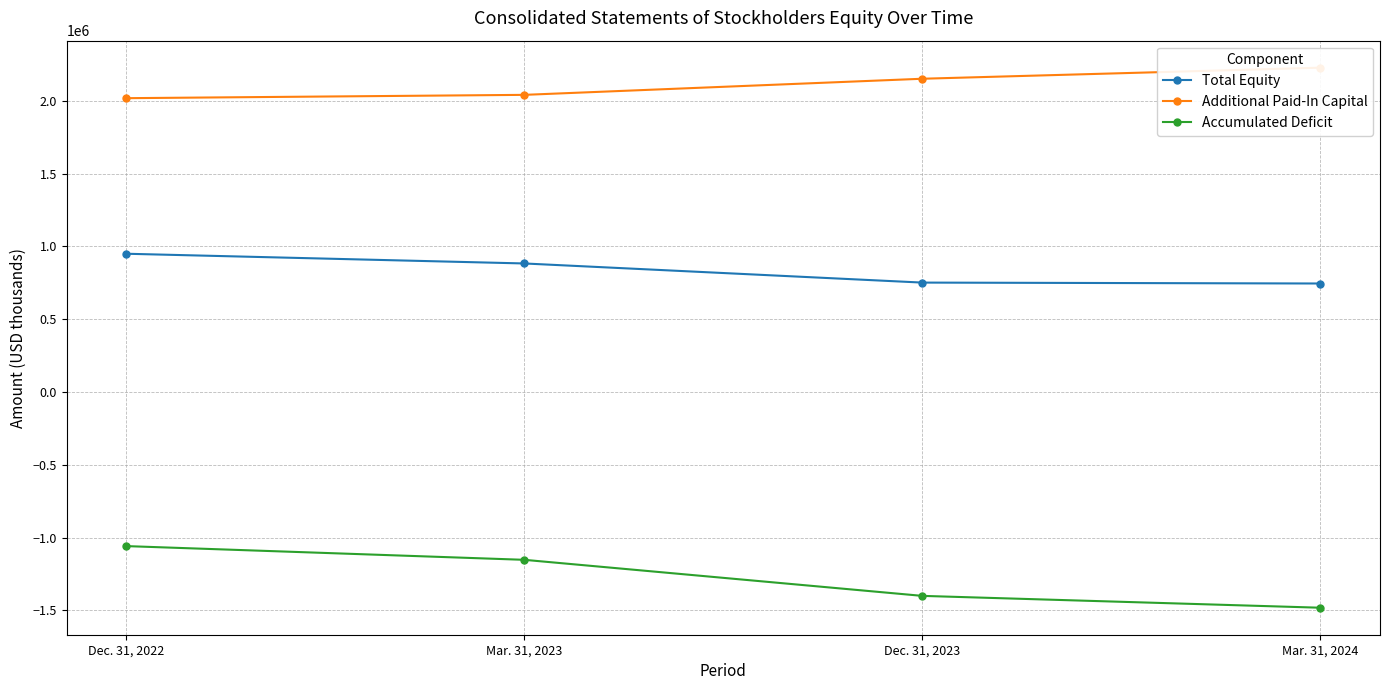

List the series in order of their overall mean, lowest first.

Accumulated Deficit, Total Equity, Additional Paid-In Capital